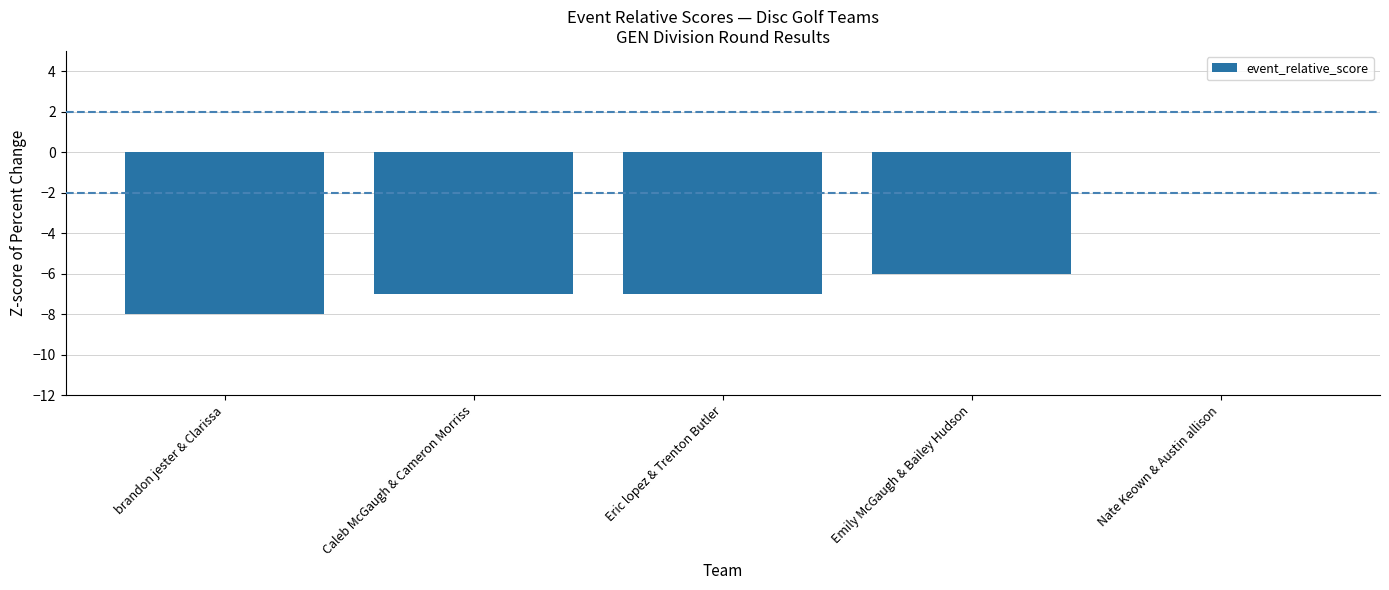

Where is the data nearest to the value -4?

Emily McGaugh & Bailey Hudson